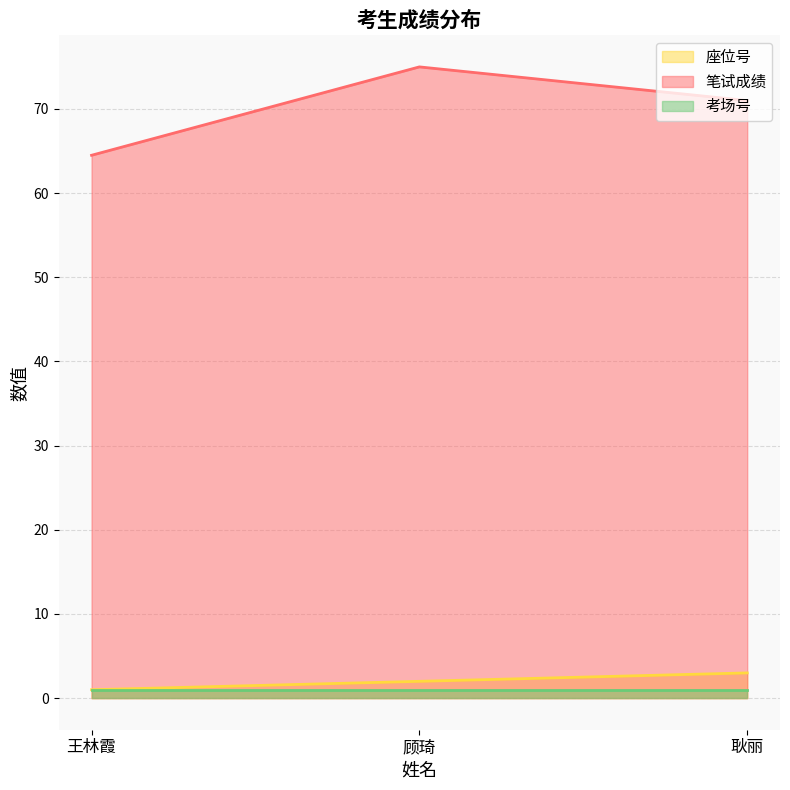

Which series has the largest total across all categories?

笔试成绩